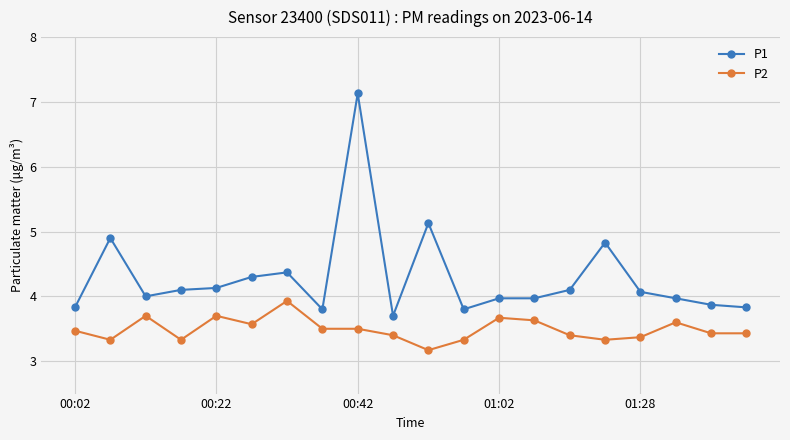

What are all the series names shown in the legend?

P1, P2